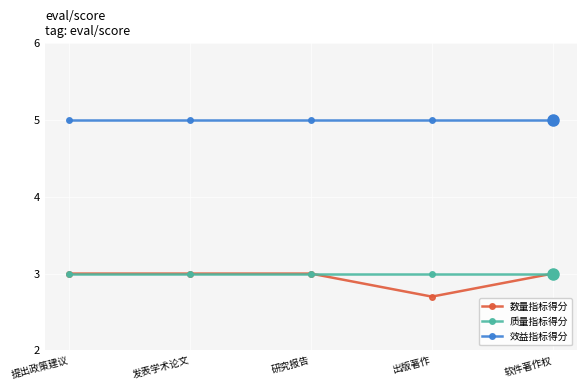

What is the maximum value shown in the chart?

5.0